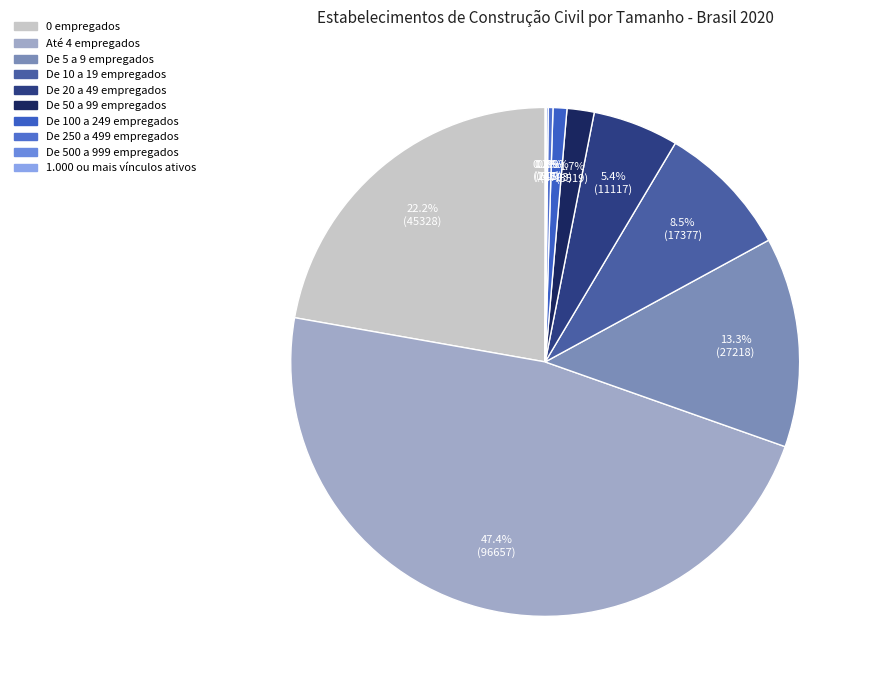

The De 10 a 19 empregados slice represents 9% of the pie. True or false?

True